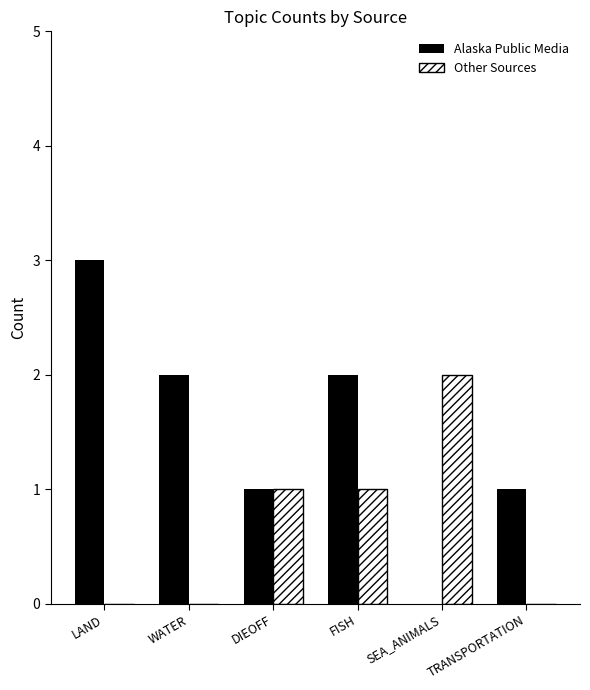

What is the average value of the Alaska Public Media series?

2